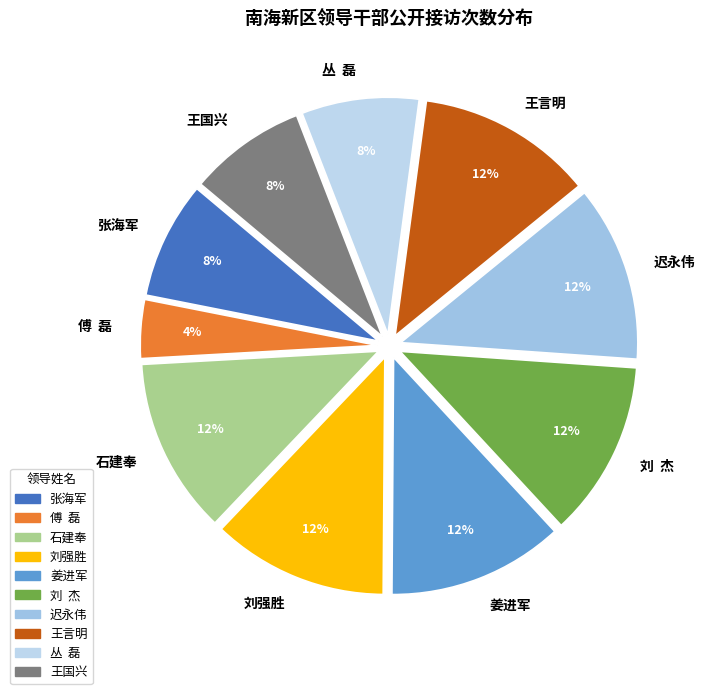

Is the sum of 张海军 and 石建奉 greater than half?

No